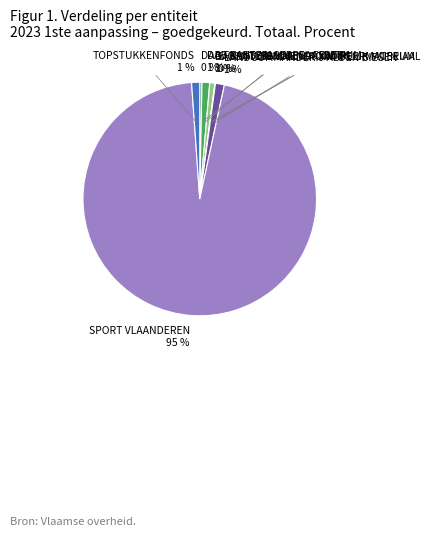

What is the largest slice in the pie chart?

SPORT VLAANDEREN